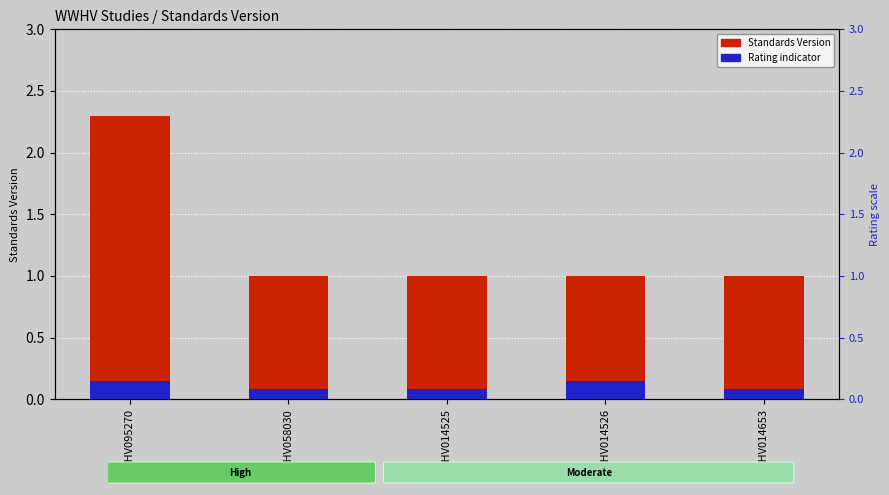

True or false: the data shows 0.9 at WWHV095270.

False